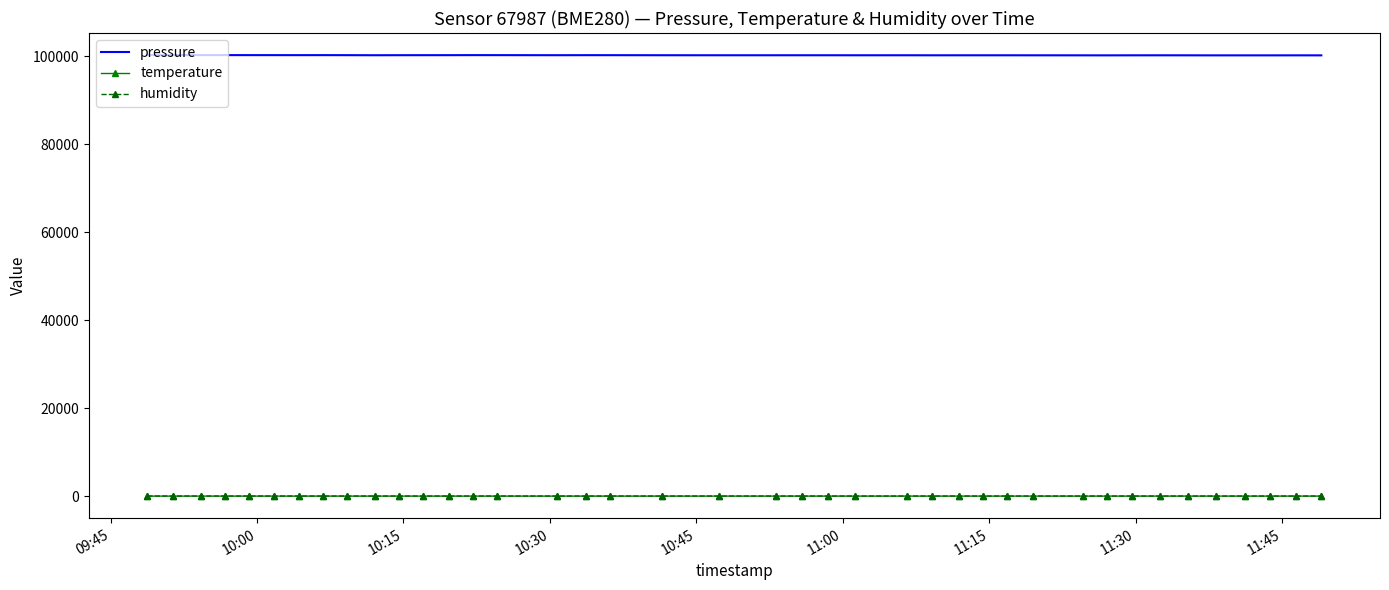

True or false: humidity and temperature cross at least once.

False